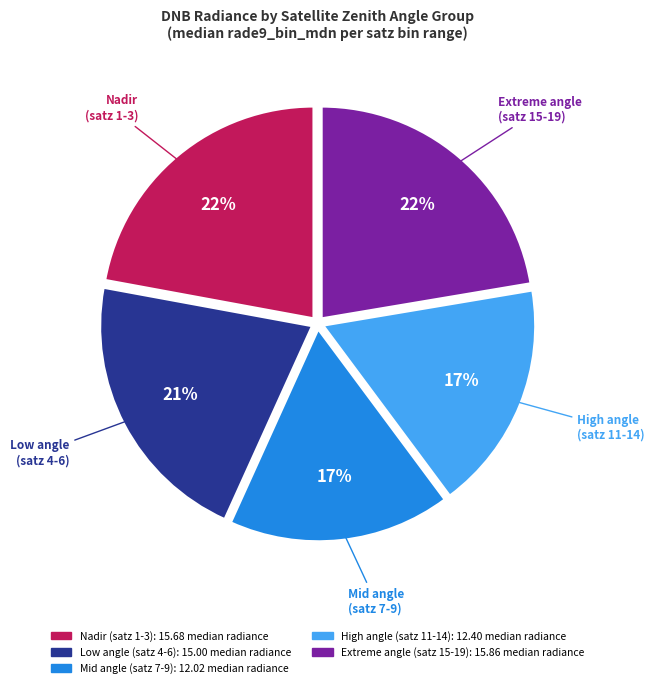

Approximately how many times larger is the value at Extreme angle (satz 15-19) compared to Nadir (satz 1-3)?

1.0